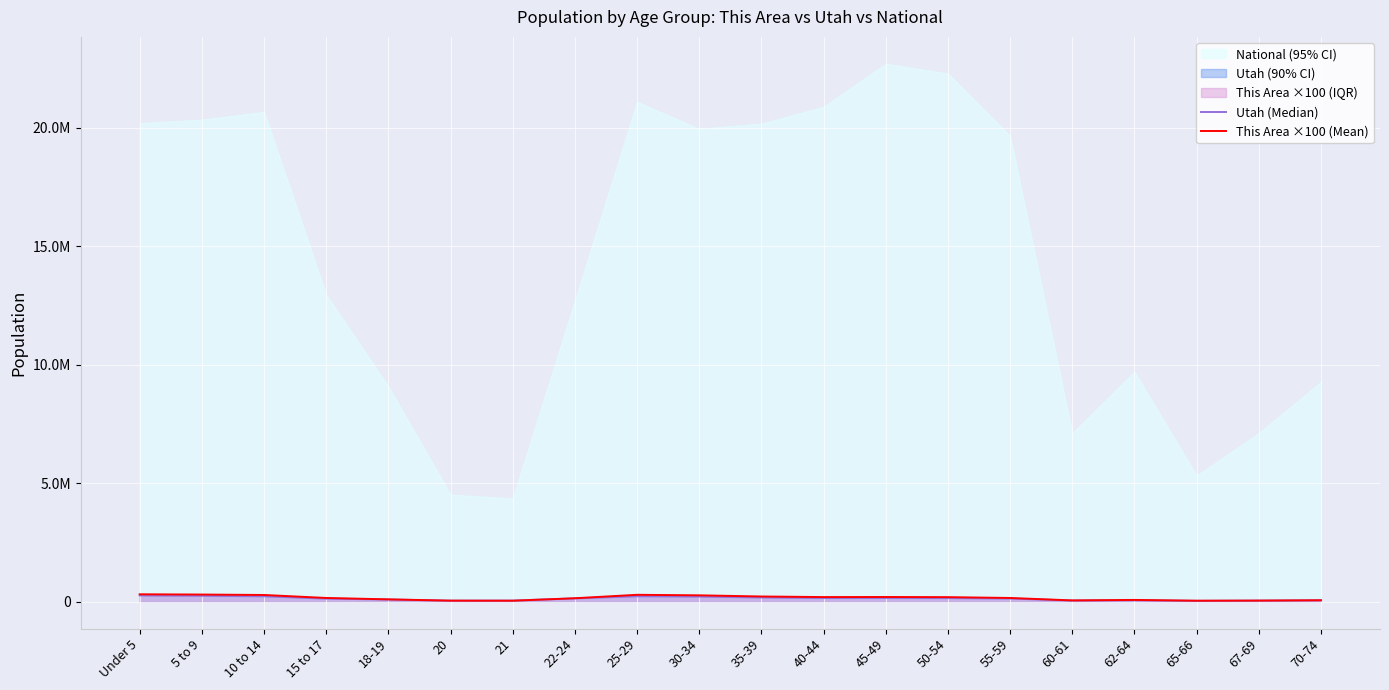

At which label does Utah (Median) first exceed 139142?

Under 5